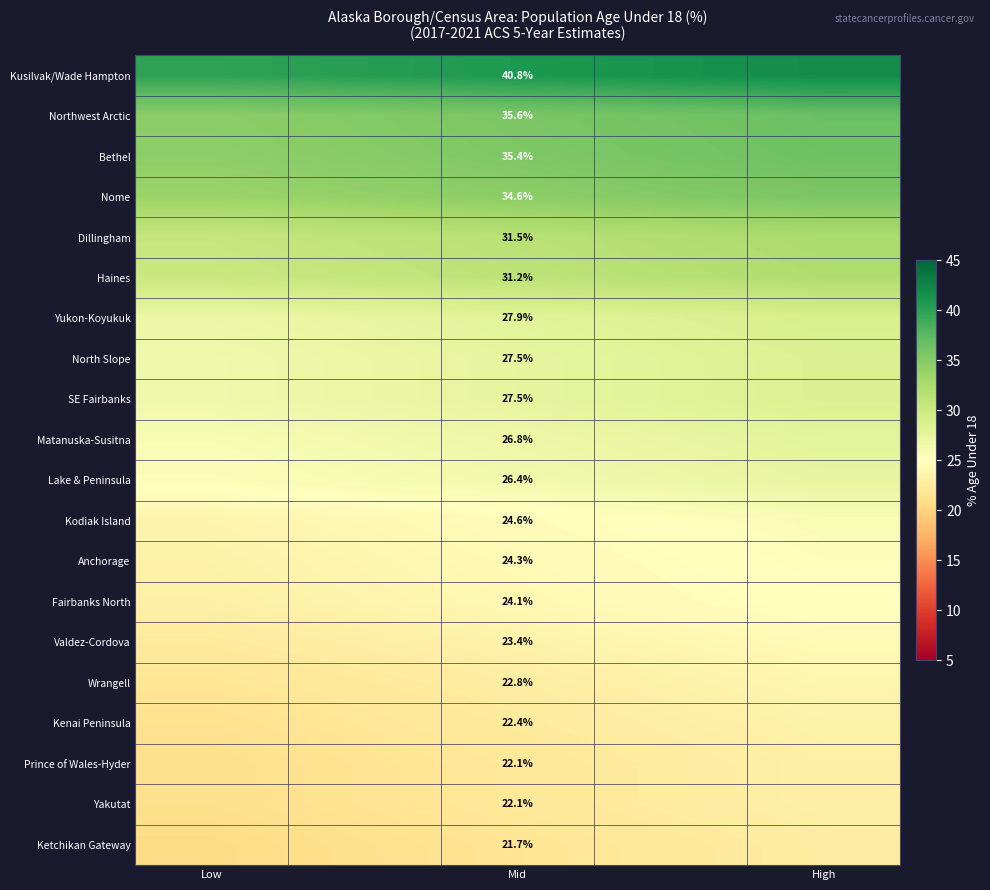

The value of North Slope at Mid is 27.5. True or false?

True